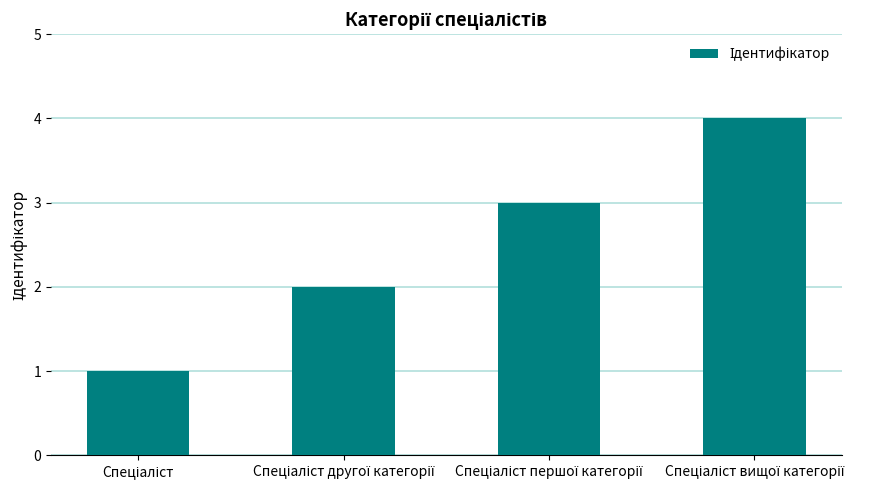

What is the difference between the maximum and minimum values?

3